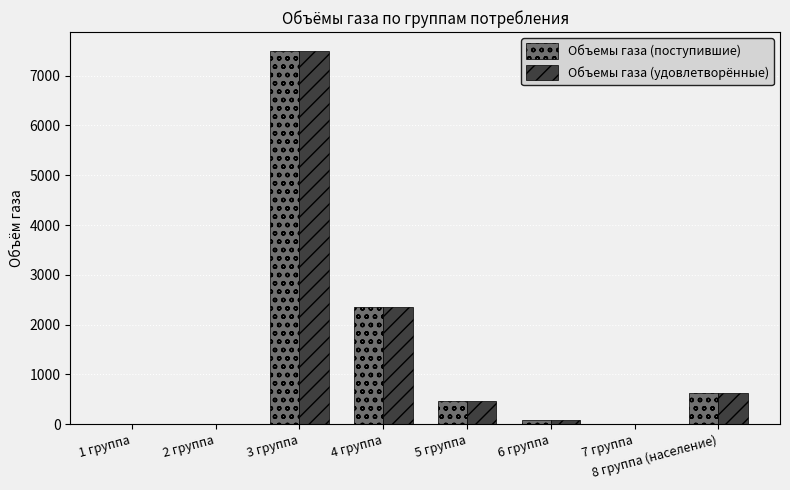

What is the sum of all Объемы газа (удовлетворённые) values?

11061.0